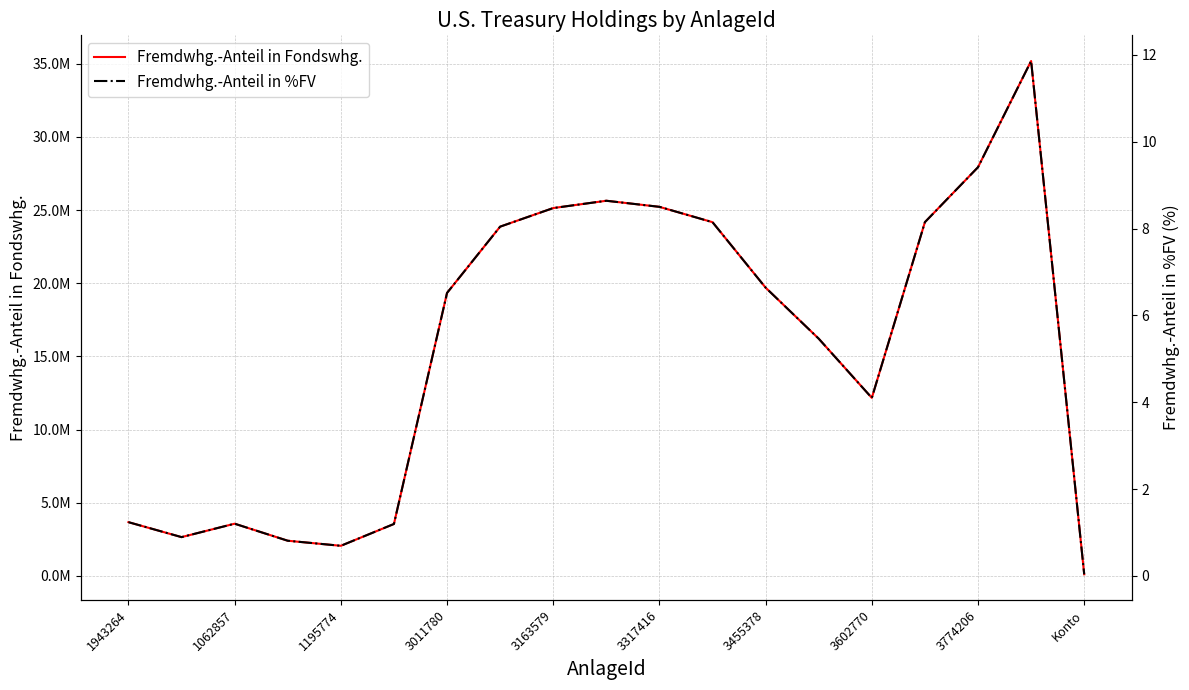

What is the average value of the Fremdwhg.-Anteil in Fondswhg. series?

15617008.4